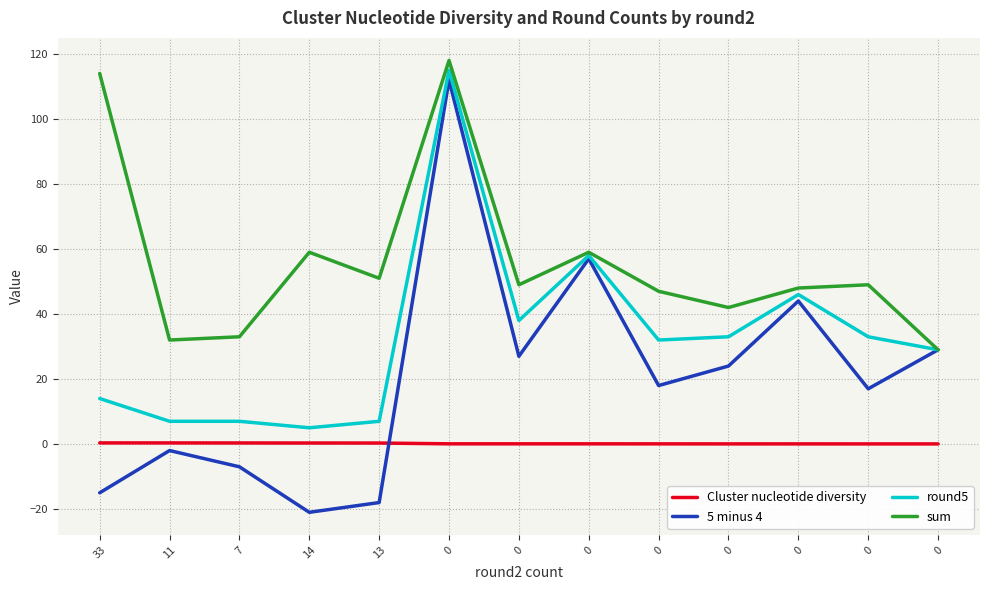

What are all the series names shown in the legend?

Cluster nucleotide diversity, 5 minus 4, round5, sum